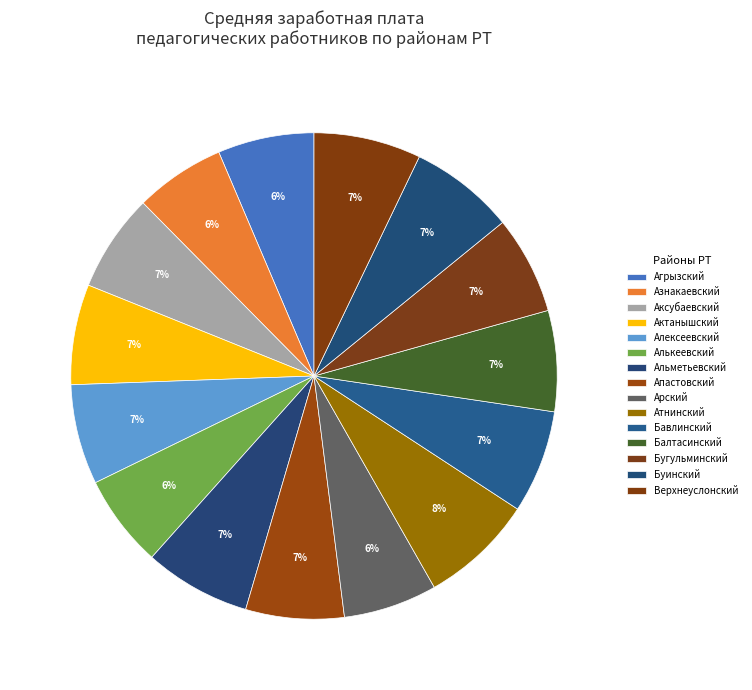

Is it true that Алькеевский is 6% of the pie?

True